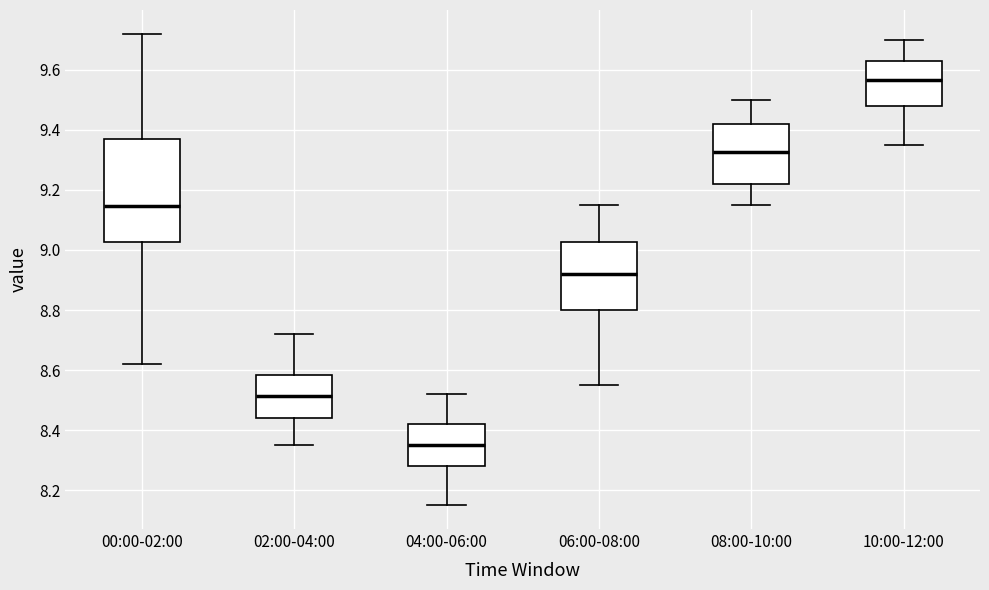

Reading left to right, transcribe this box plot: for each box, give where its median line is, the range the box spans, and where its two whiskers end, as read against the y-axis. The values are not printed on the chart, so give them approximately, as read against the axis.

00:00-02:00: median 9.14, box 9.02 to 9.38, whiskers 8.62 to 9.72
02:00-04:00: median 8.52, box 8.44 to 8.58, whiskers 8.36 to 8.72
04:00-06:00: median 8.36, box 8.28 to 8.42, whiskers 8.16 to 8.52
06:00-08:00: median 8.92, box 8.80 to 9.02, whiskers 8.56 to 9.16
08:00-10:00: median 9.32, box 9.22 to 9.42, whiskers 9.16 to 9.50
10:00-12:00: median 9.56, box 9.48 to 9.62, whiskers 9.36 to 9.70